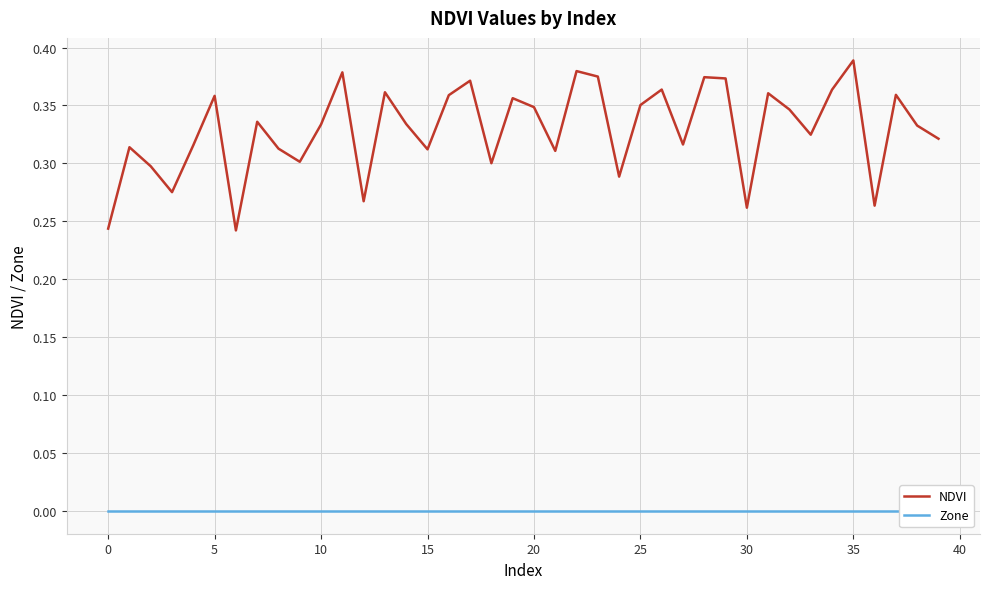

What is the total value across all series at 38?

0.3